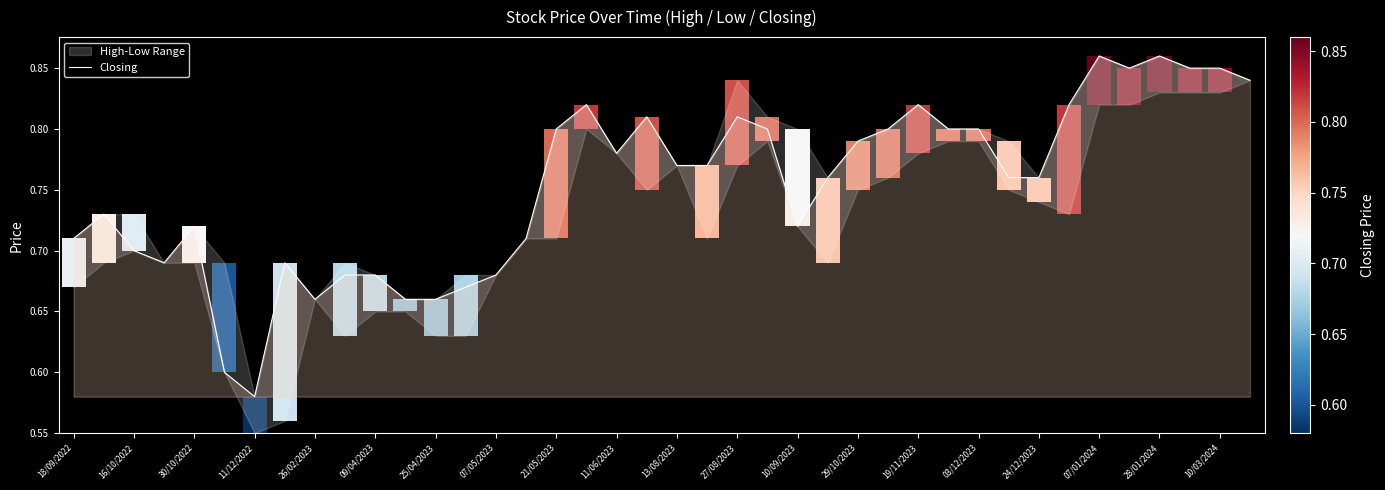

What is the difference between the maximum and minimum values?

0.3